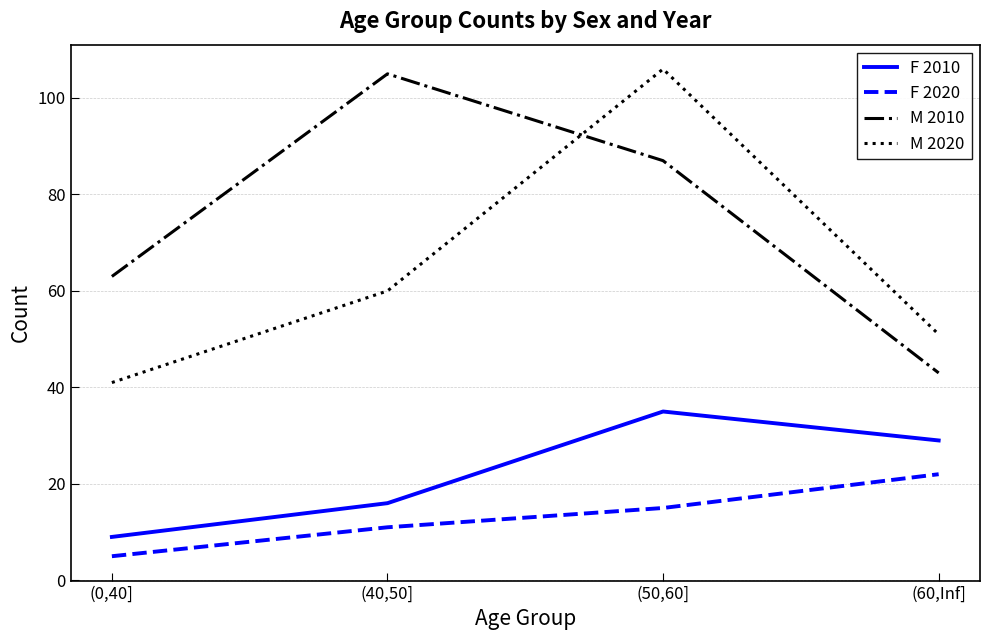

Is the value of M 2010 at (0,40] greater than the value of F 2020 at (60,Inf]?

Yes